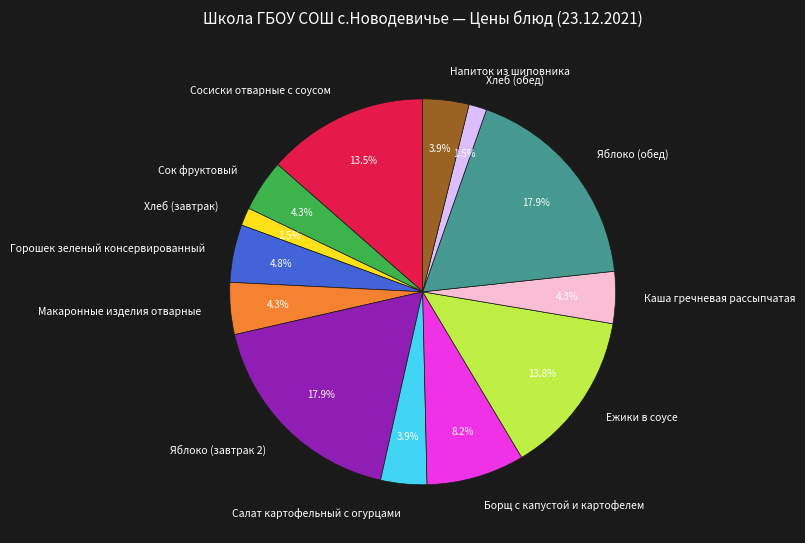

Does Хлеб (завтрак) represent more than half of the total?

No